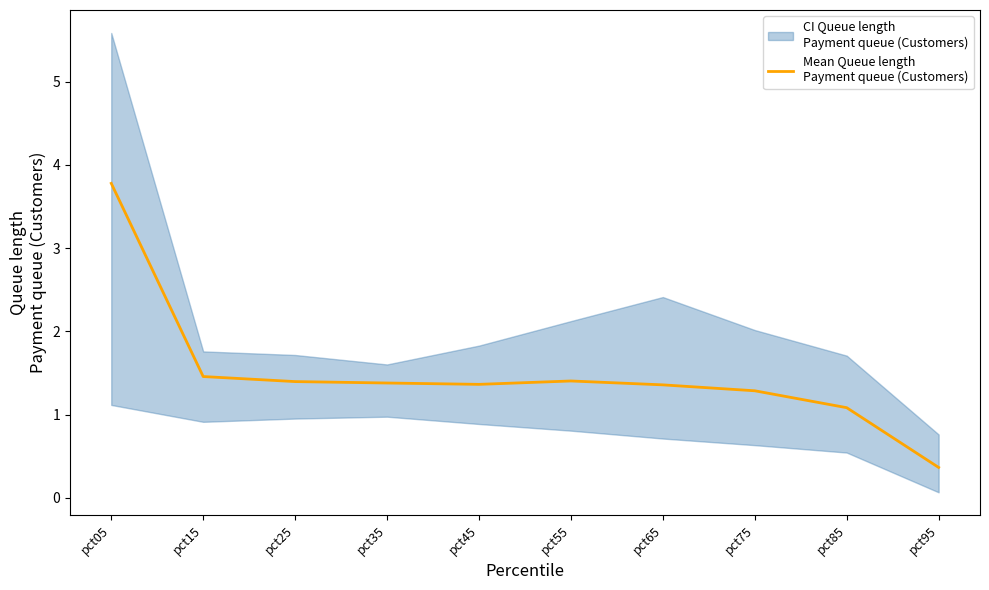

At which label does the data first exceed 1?

pct05